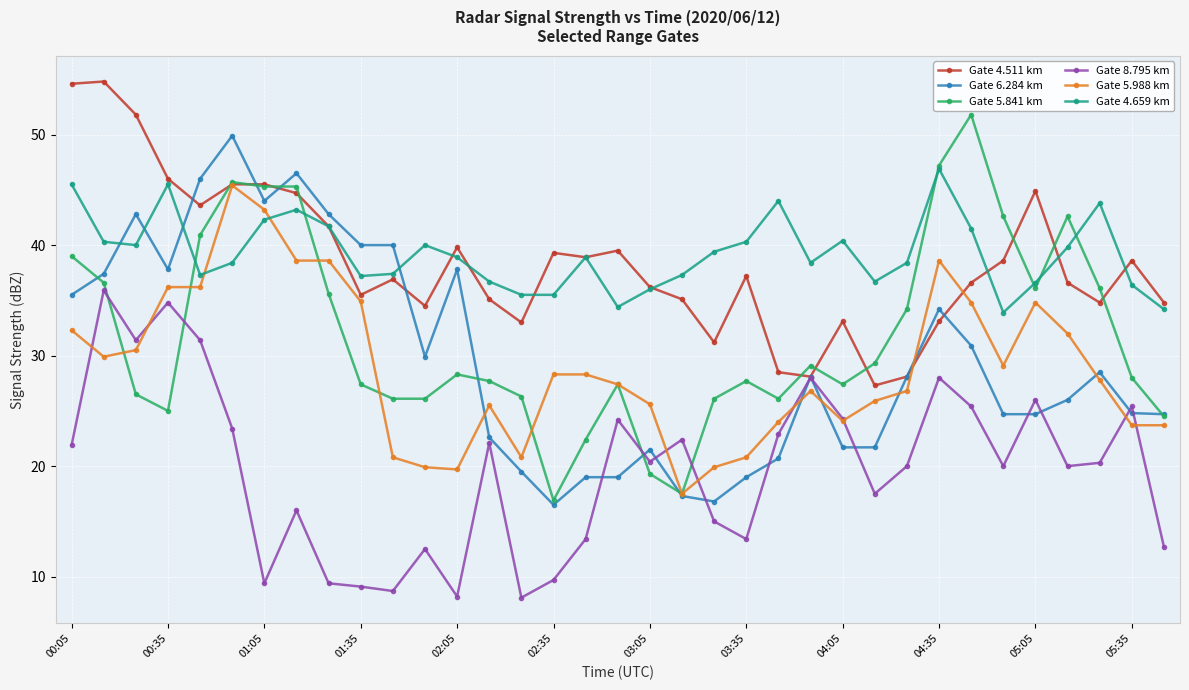

True or false: Gate 6.284 km has more than 0 points higher than both neighbors.

True